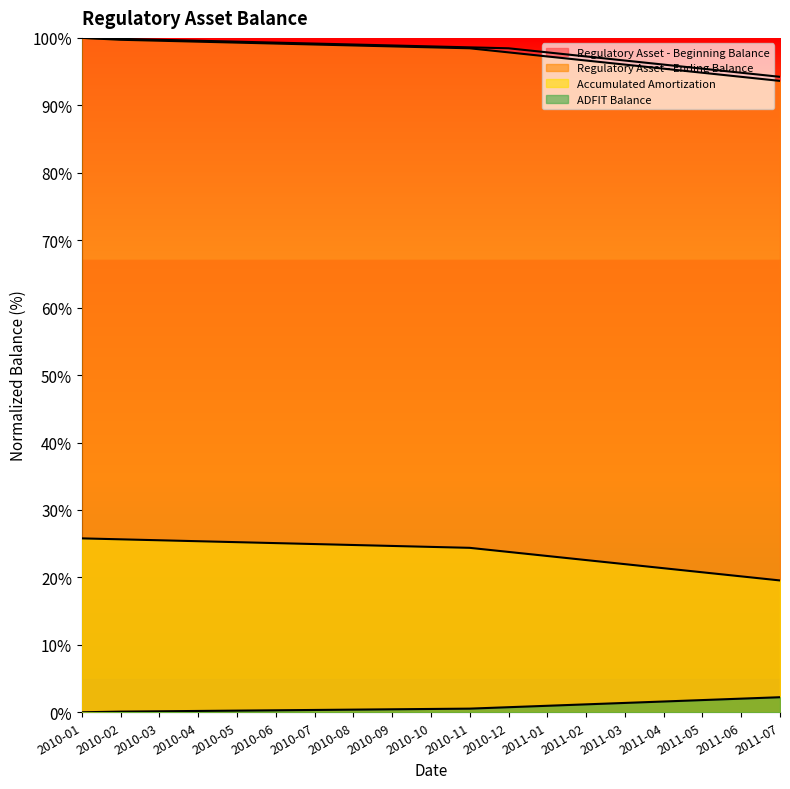

What is the sum of the ADFIT Balance values at 2010-12 and 2010-08?

1.1